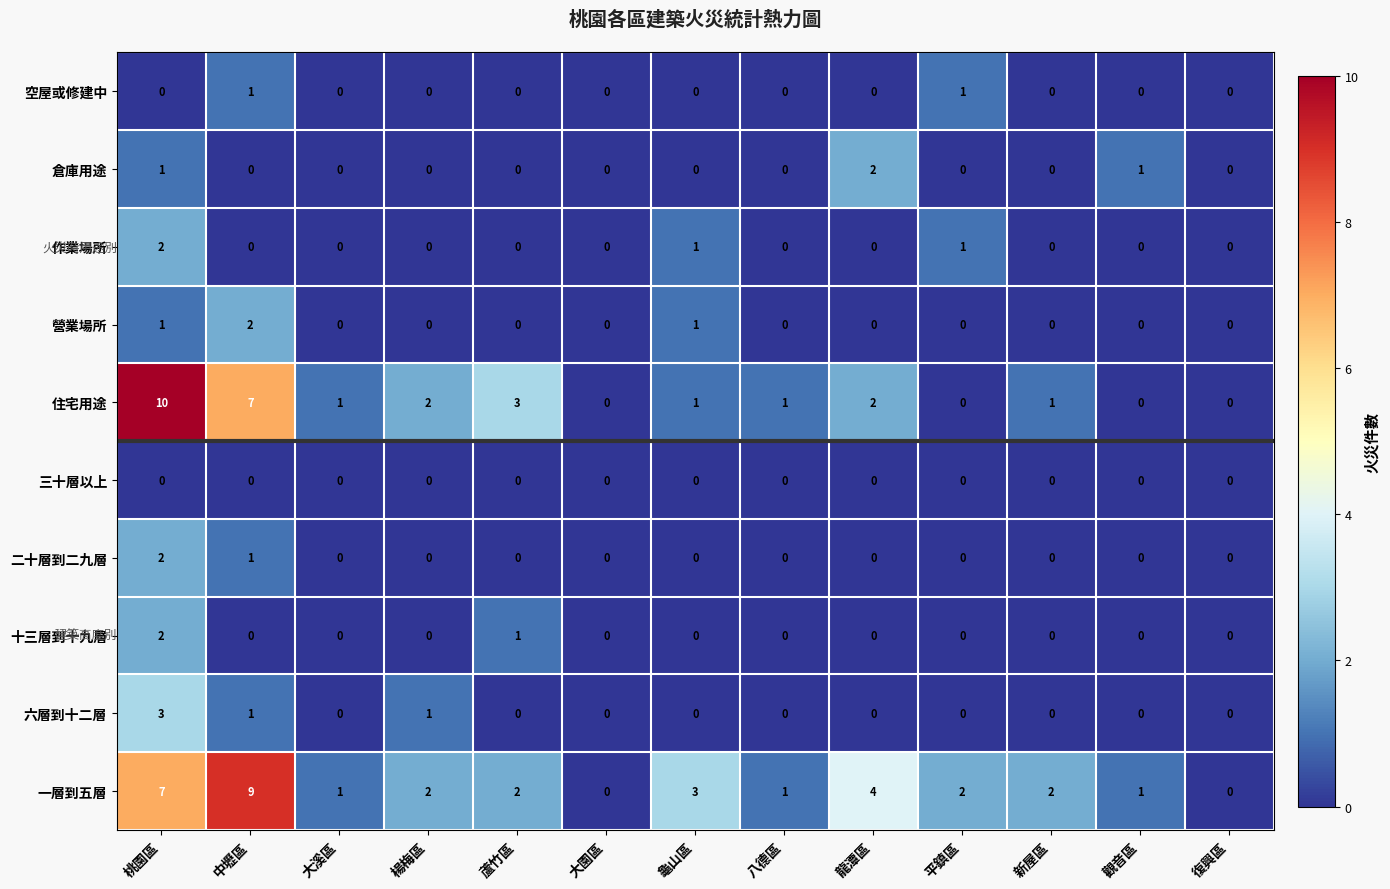

How many positive values does the 營業場所 series have?

3